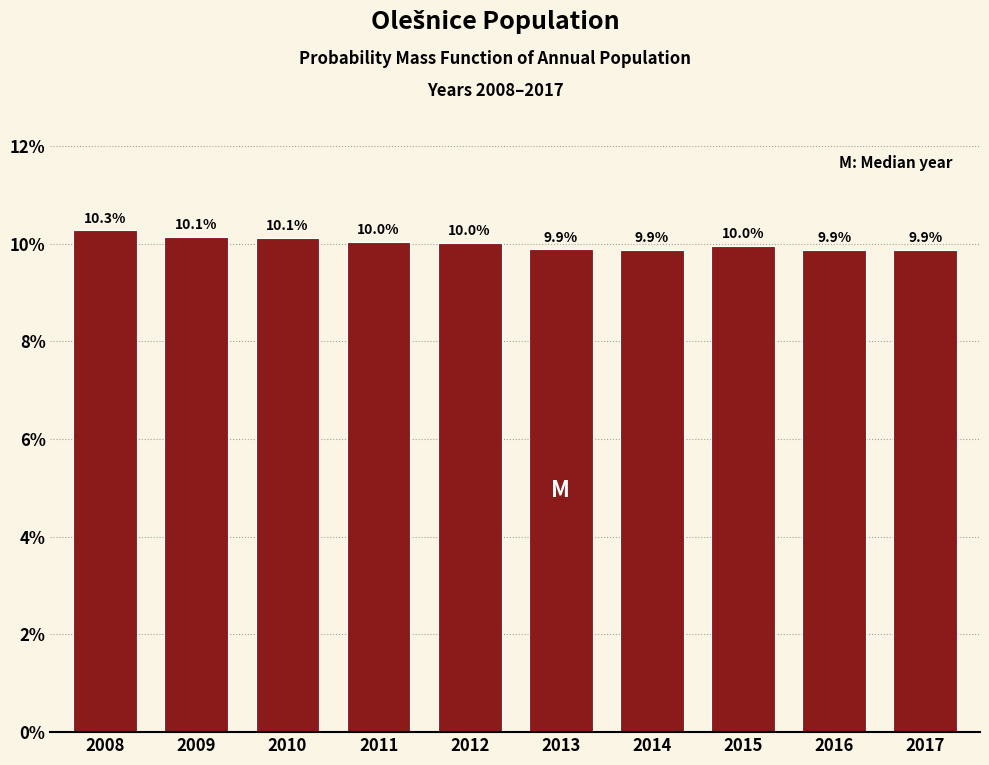

Reading right to left, list all the values displayed in this chart.

2017=9.9	2016=9.9	2015=10.0	2014=9.9	2013=9.9	2012=10.0	2011=10.0	2010=10.1	2009=10.1	2008=10.3